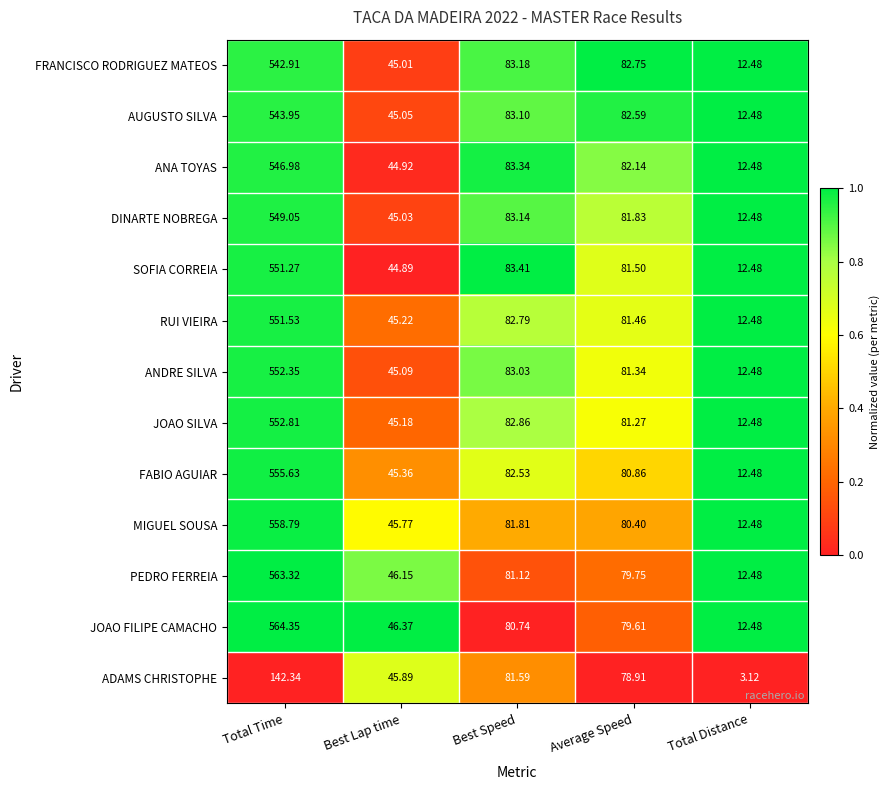

What is the total value across all series at Total Distance?

152.9